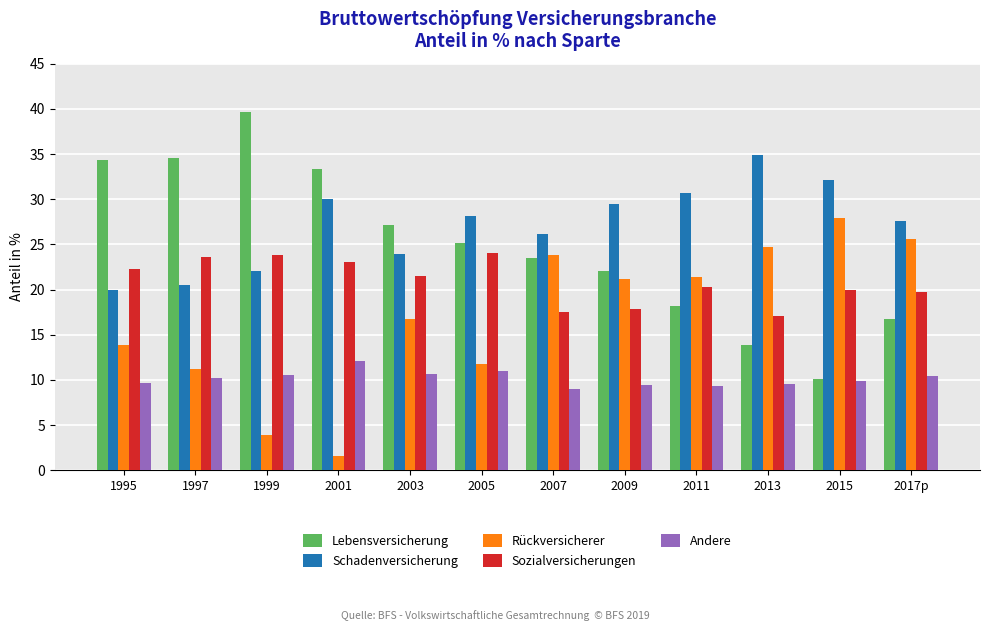

At how many categories does at least one series exceed 8?

12